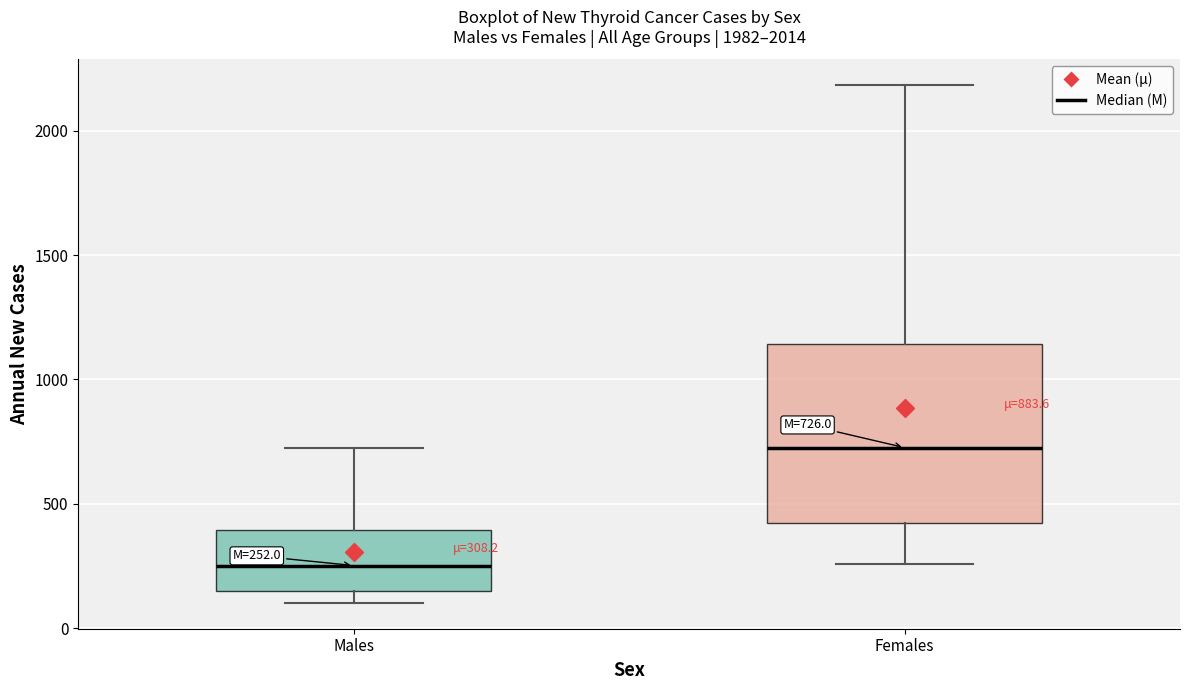

Which box has the lowest median line?

Males